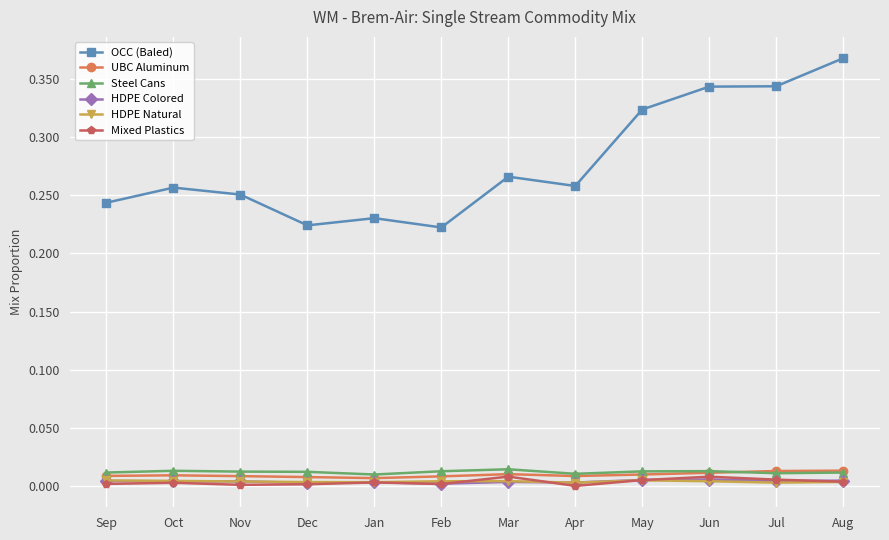

What is the label of the 3rd point from the left?

Nov